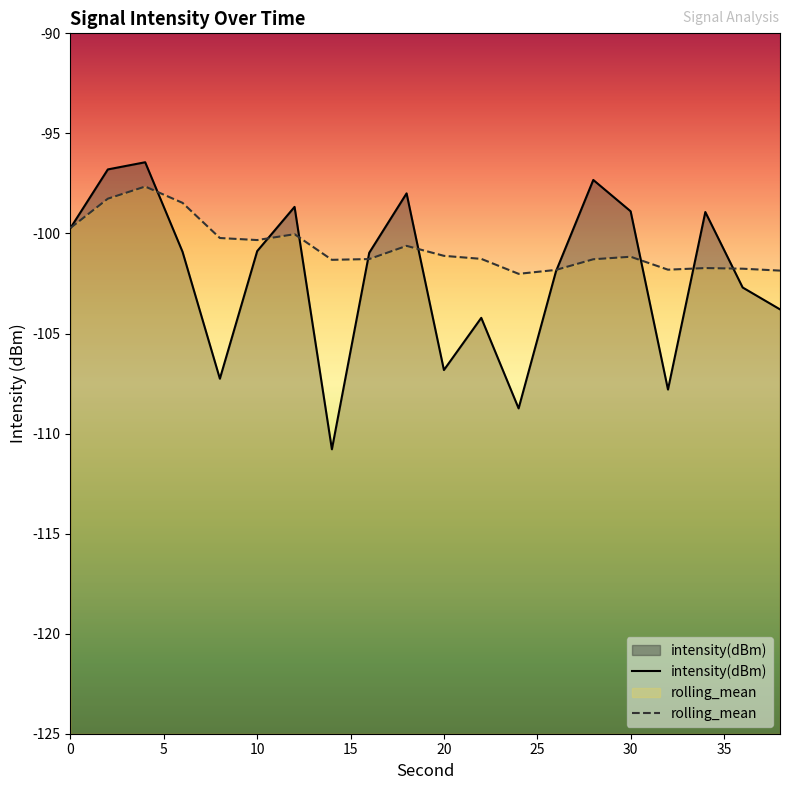

What is the maximum value shown in the chart?

-96.4